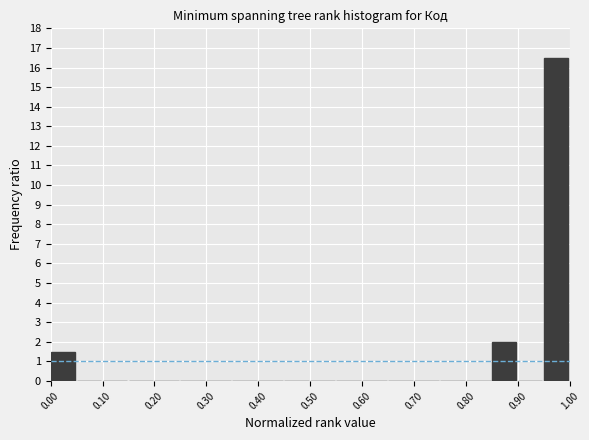

Reading left to right, transcribe this chart: for each bar, give the range it covers on the x-axis and its height. The values are not printed on the chart, so give them approximately, as read against the axis.

0.00 to 0.05: 1.5
0.05 to 0.10: 0
0.10 to 0.15: 0
0.15 to 0.20: 0
0.20 to 0.25: 0
0.25 to 0.30: 0
0.30 to 0.35: 0
0.35 to 0.40: 0
0.40 to 0.45: 0
0.45 to 0.50: 0
0.50 to 0.55: 0
0.55 to 0.60: 0
0.60 to 0.65: 0
0.65 to 0.70: 0
0.70 to 0.75: 0
0.75 to 0.80: 0
0.80 to 0.85: 0
0.85 to 0.90: 2.0
0.90 to 0.95: 0
0.95 to 1.00: 16.5